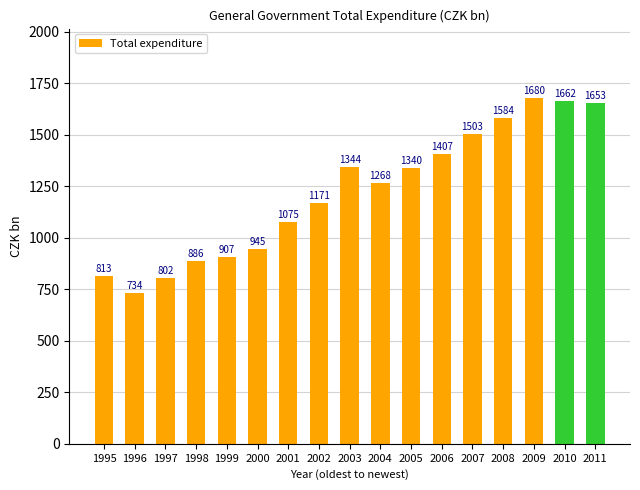

How many data points does each series have?

17